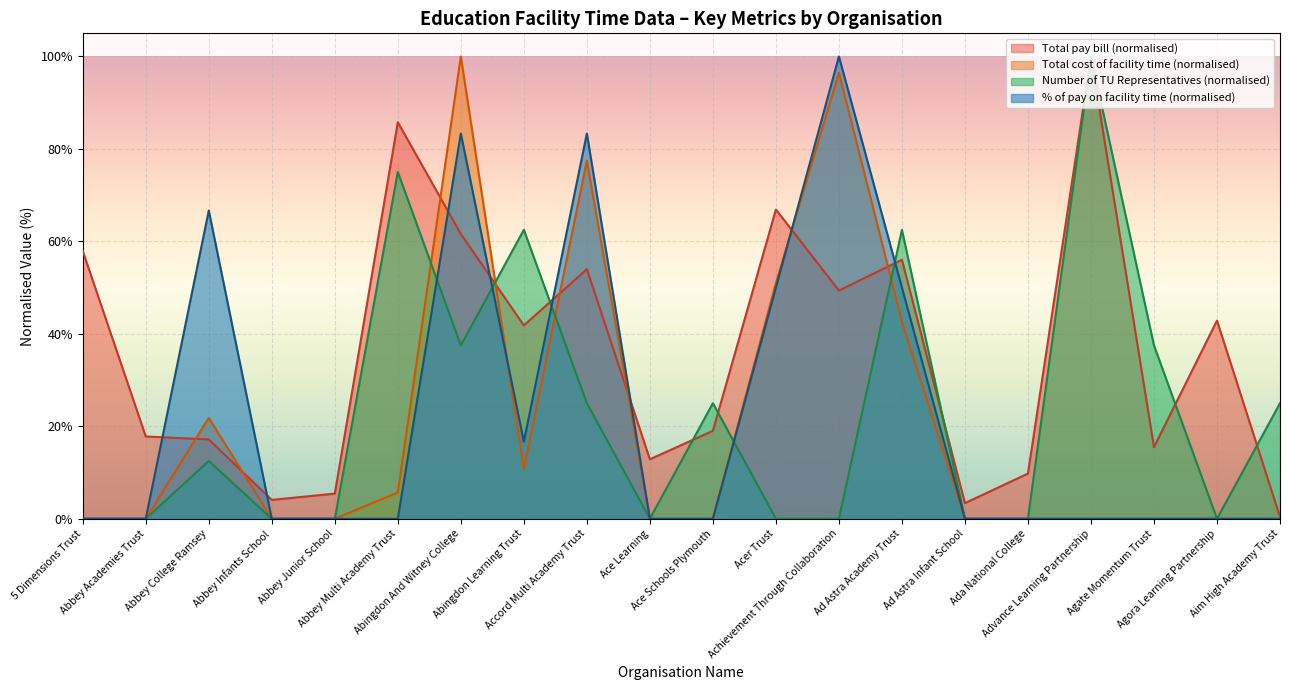

Which series has the widest spread of values?

Total cost of facility time